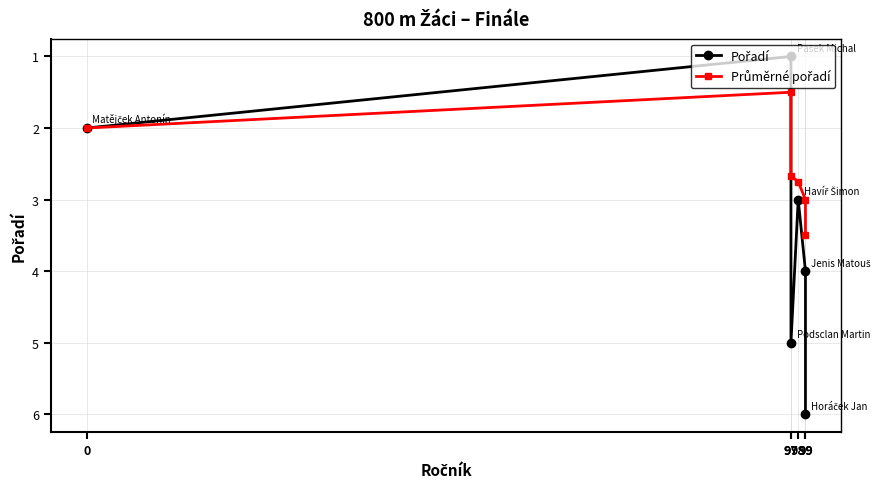

What is the difference between the maximum and minimum values in the Průměrné pořadí series?

2.0